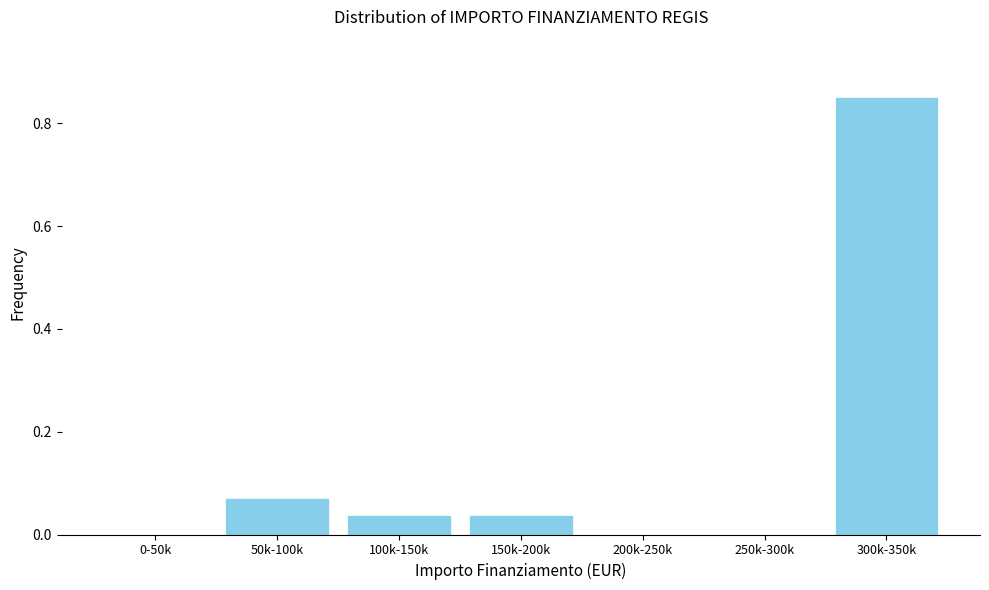

What is the change in value from 200k-250k to 300k-350k?

+0.9